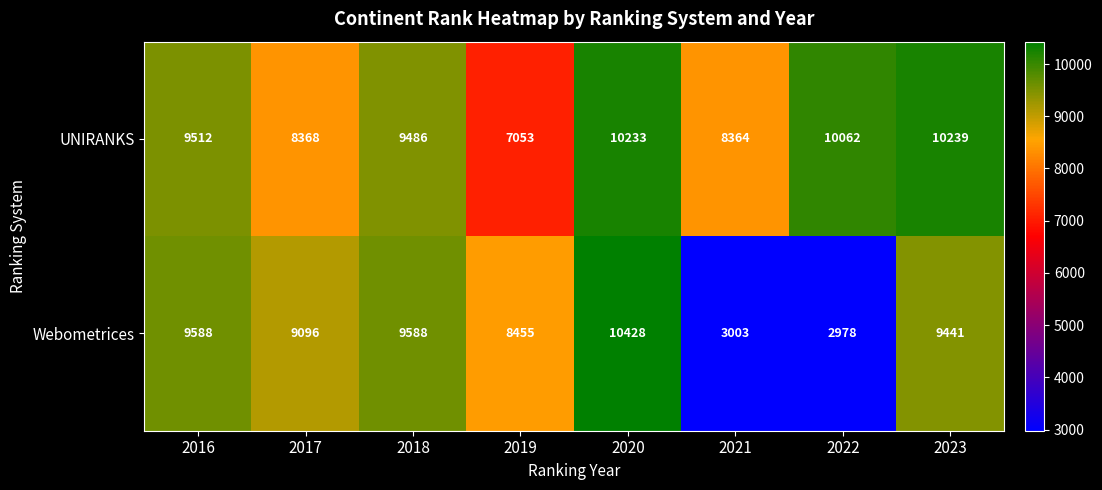

What is the difference between the second highest and minimum values in the Webometrices series?

6610